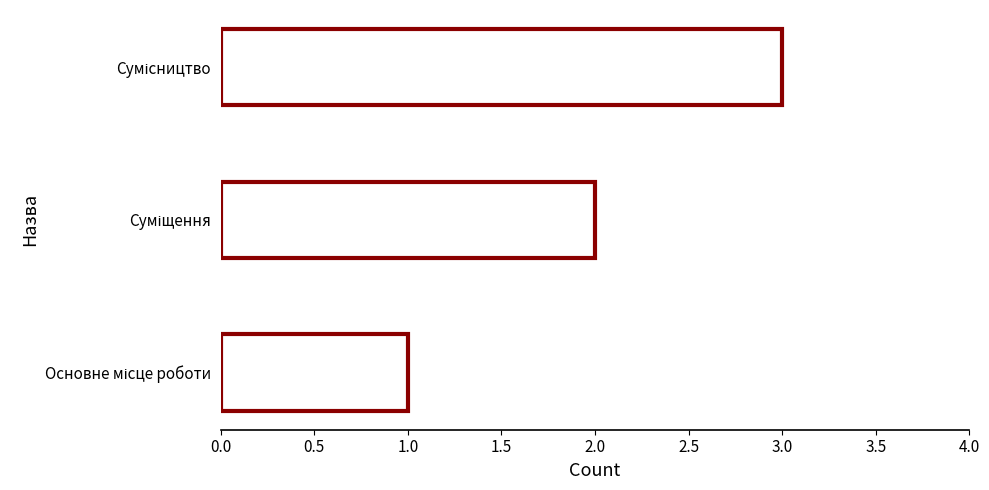

What is the maximum value shown in the chart?

3